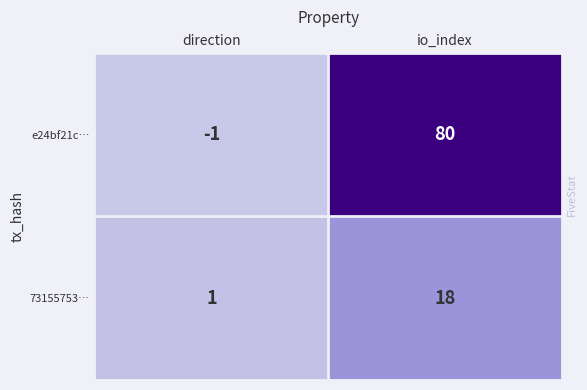

The value of 73155753… at io_index is 18. True or false?

True